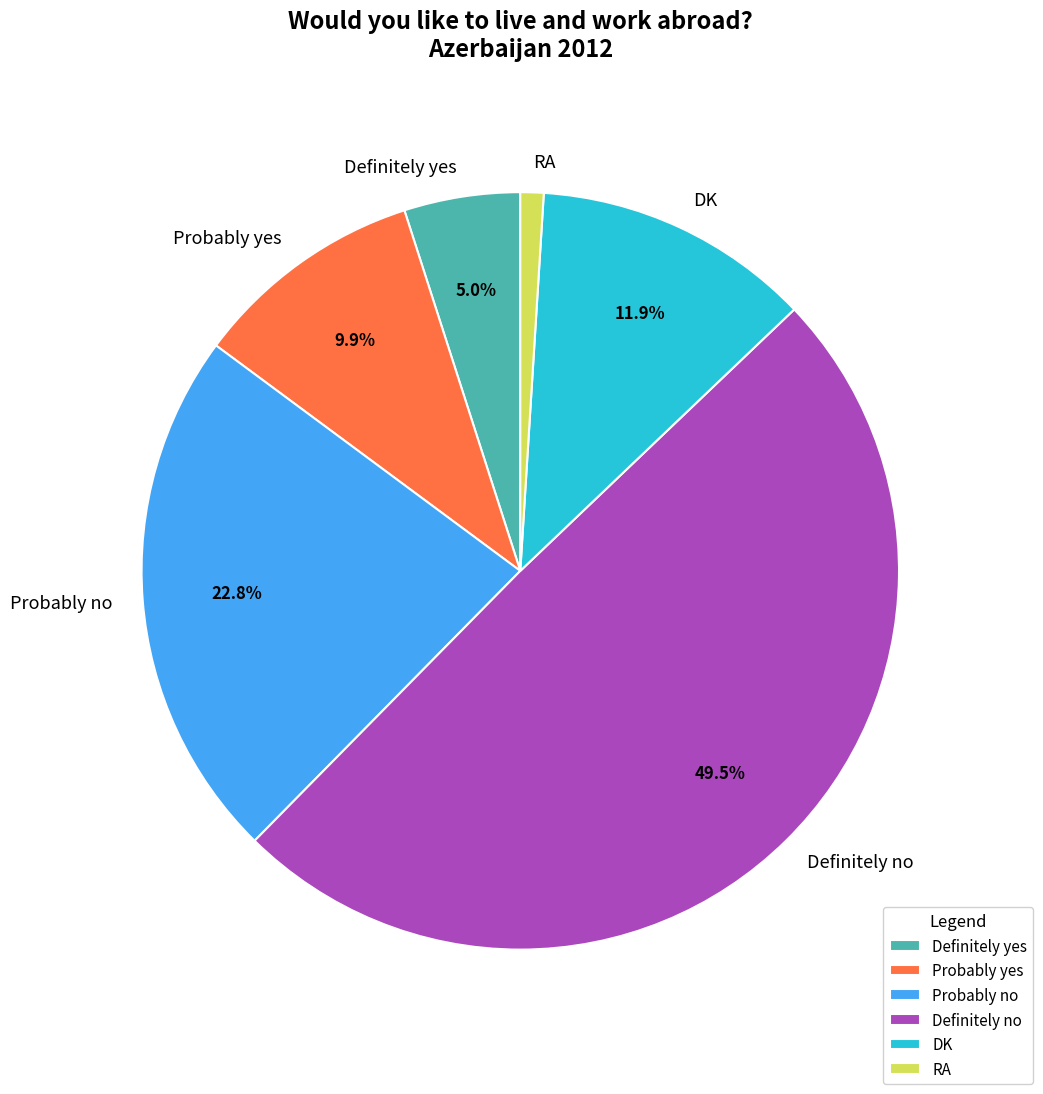

True or false: RA accounts for 1% of the total.

True